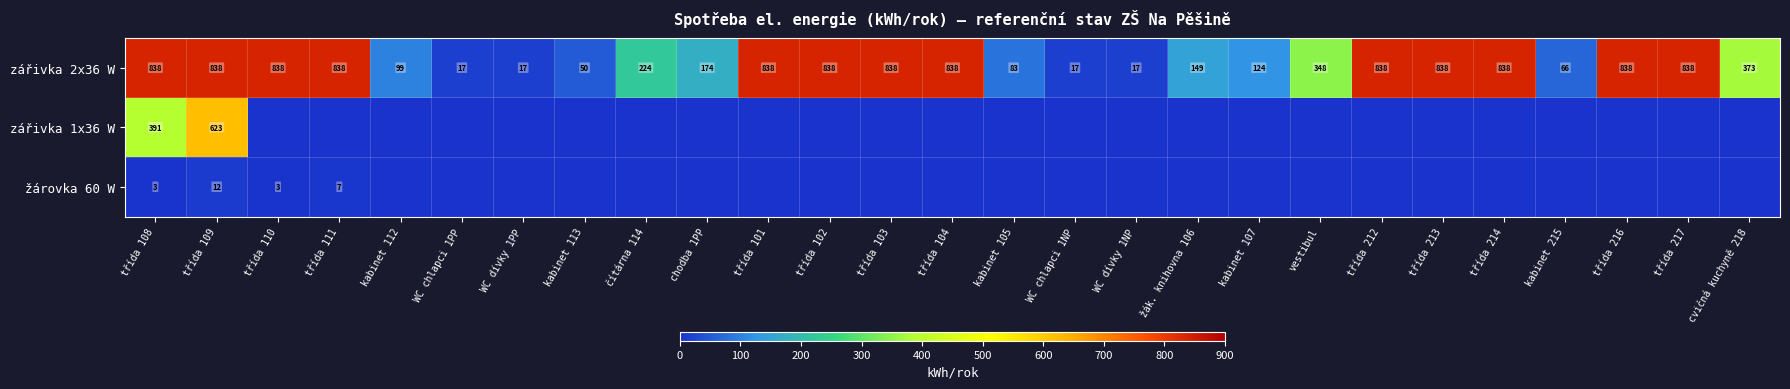

What is the difference between the zářivka 2x36 W values at WC chlapci 1PP and kabinet 112?

82